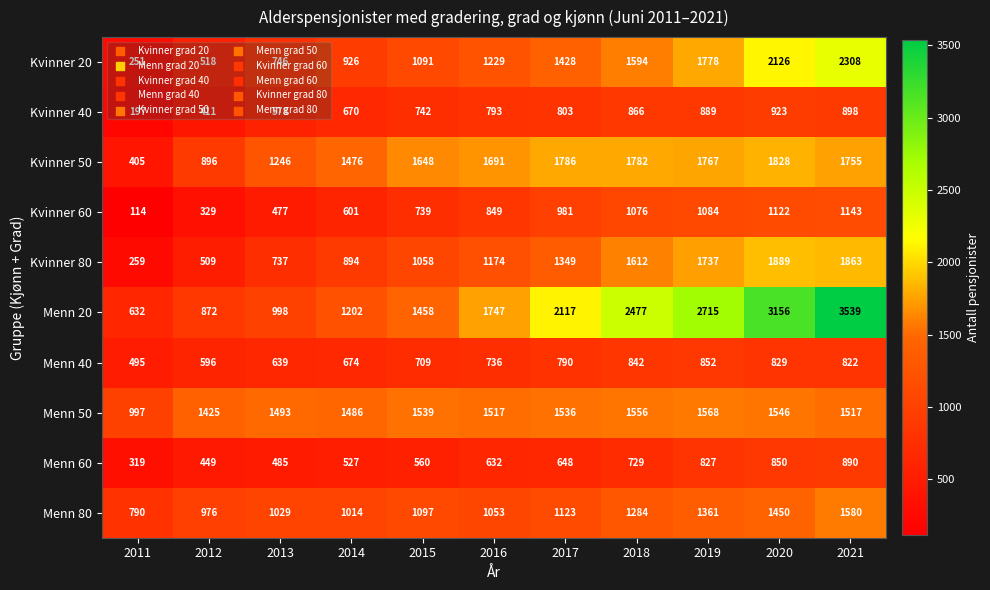

At how many categories does at least one series exceed 2620?

3